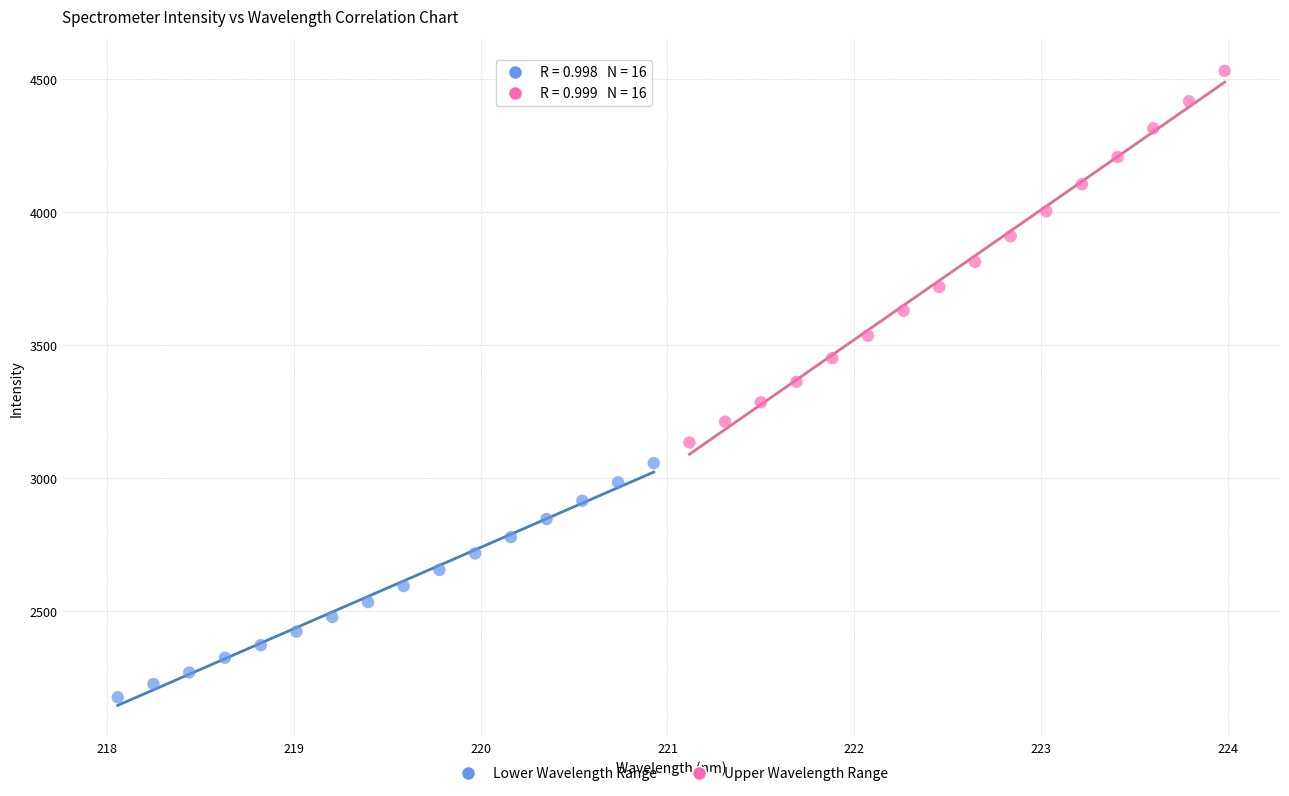

Which series has the largest Y range (max minus min)?

Upper Wavelength Range